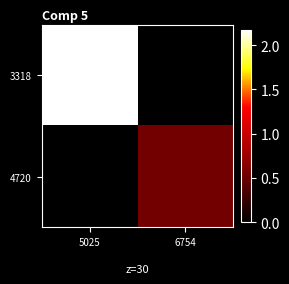

Reading left to right, list all the values displayed in this chart.

3318: 5025=2.2	6754=0.0
4720: 5025=0.0	6754=0.5